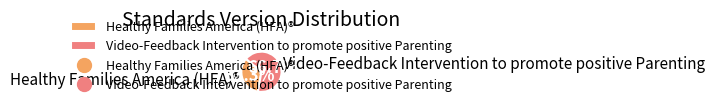

Rank the categories by value from highest to lowest.

Video-Feedback Intervention to promote positive Parenting, Healthy Families America (HFA)®